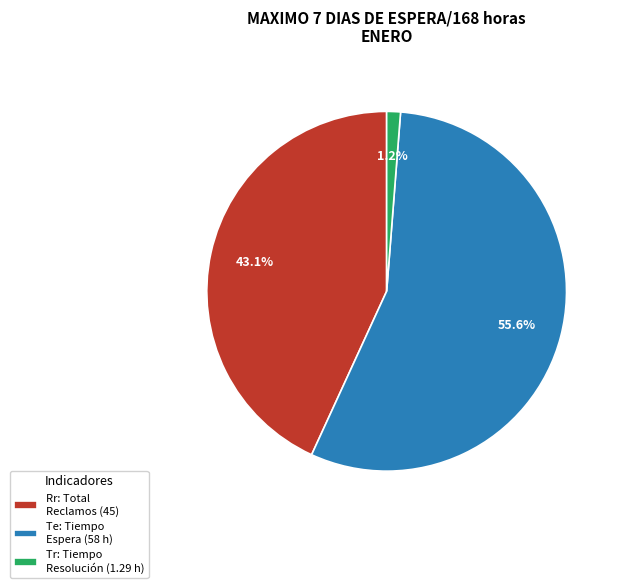

What is the largest slice in the pie chart?

Te: Tiempo Espera (58 h)